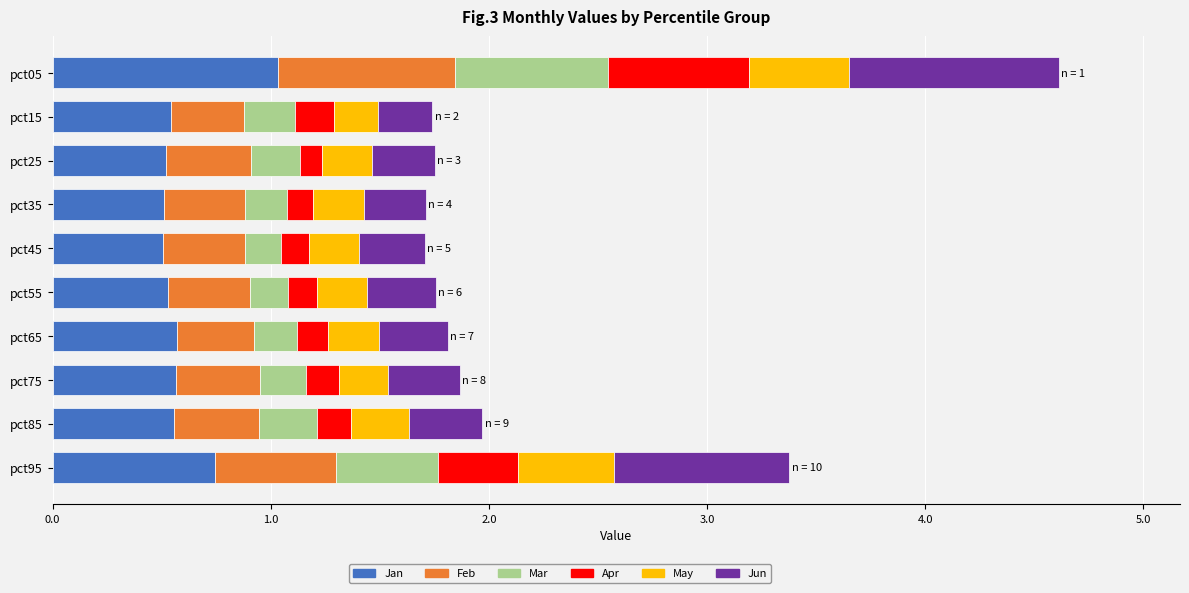

The Jan series shows 0.7 at pct25. True or false?

False